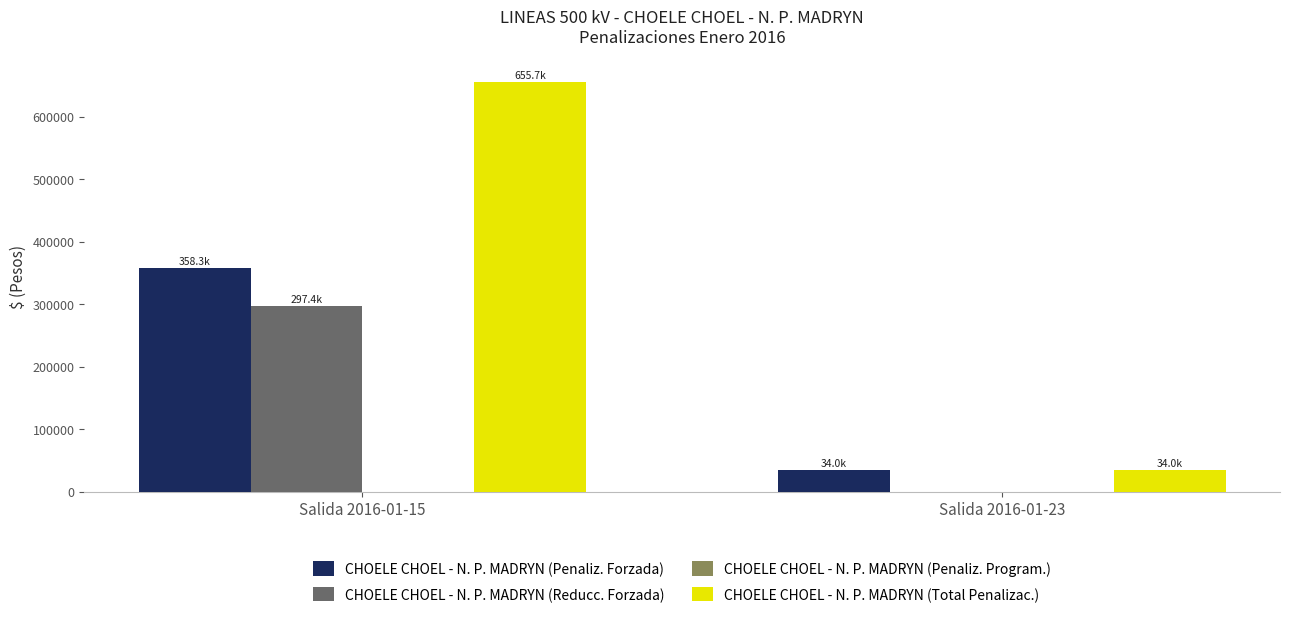

What is the average value of the CHOELE CHOEL - N. P. MADRYN (Reducc. Forzada) series?

148707.9